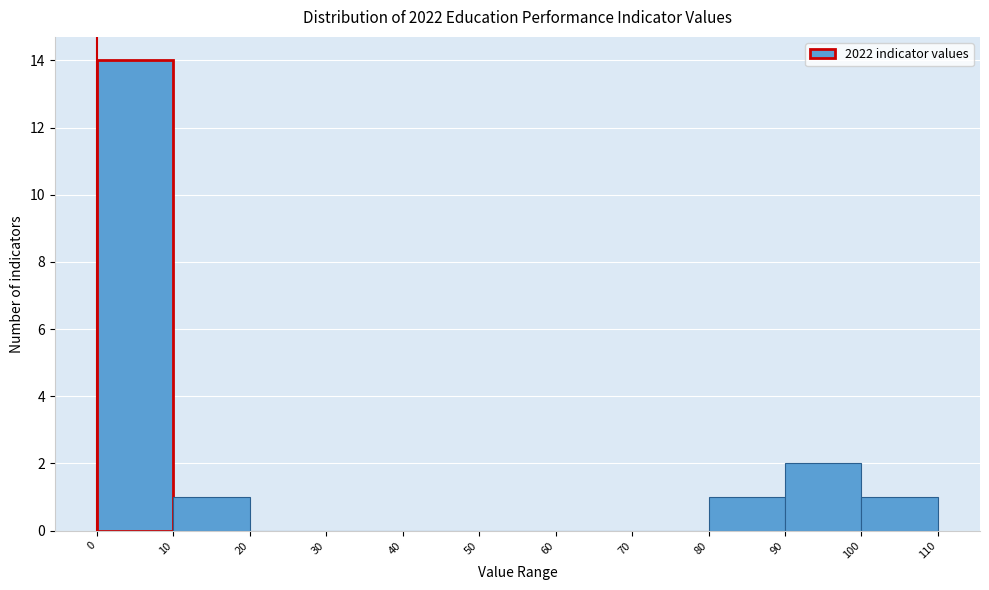

Which range on the x-axis has the tallest bar?

0 to 10